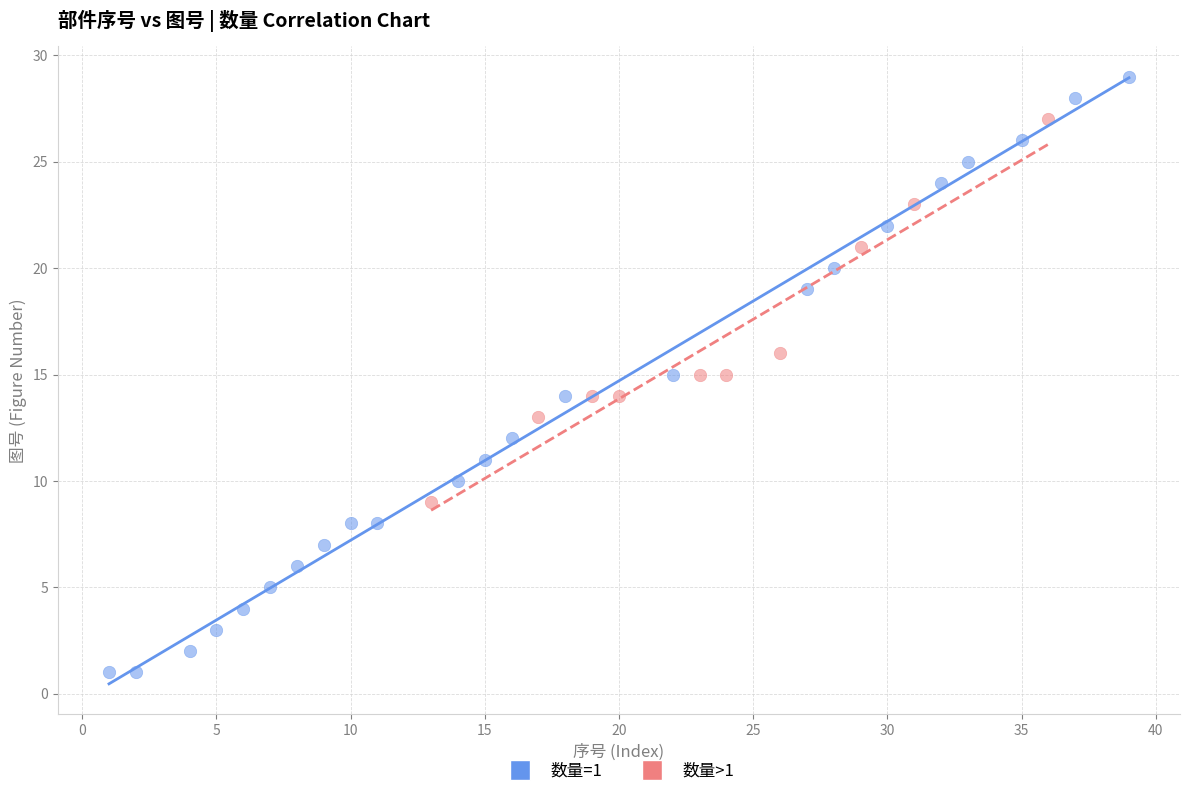

Which series has the widest spread of Y values?

数量=1